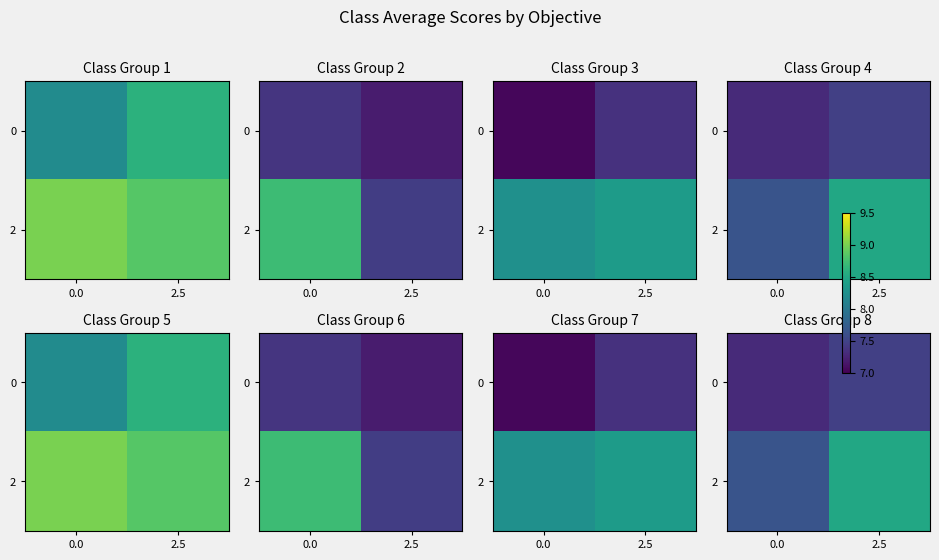

What value does the 0 series have at 0.0?

7.3